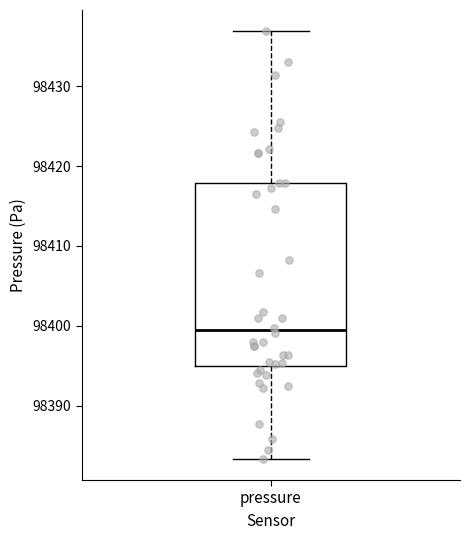

Read this box plot against the y-axis: the position of the median line, the range covered by the box, and the ends of both whiskers. The values are not printed on the chart, so give them approximately, as read against the axis.

median 98399, box 98395 to 98418, whiskers 98383 to 98437